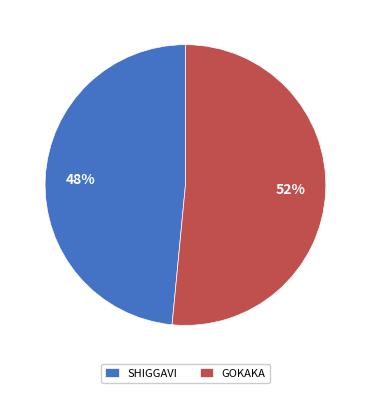

To the nearest percent, what is the combined percentage of SHIGGAVI and GOKAKA?

100%